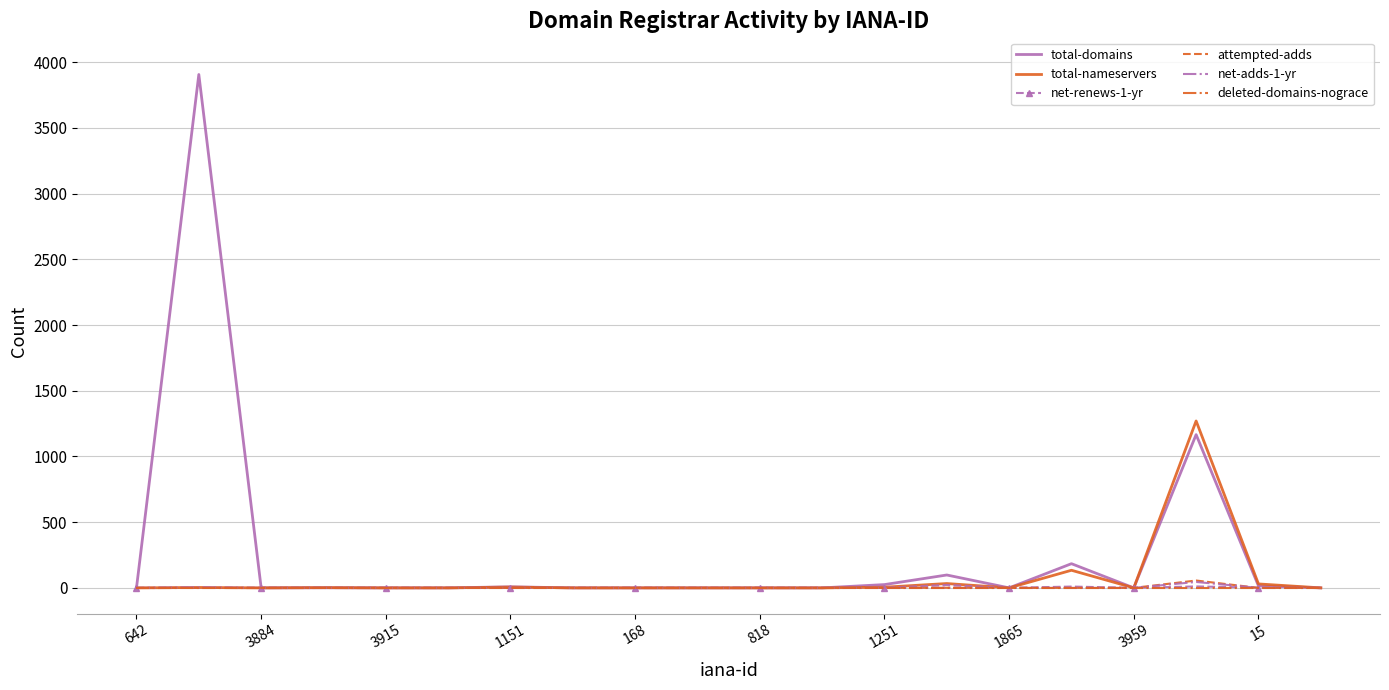

Which series has the largest range (max minus min)?

total-domains